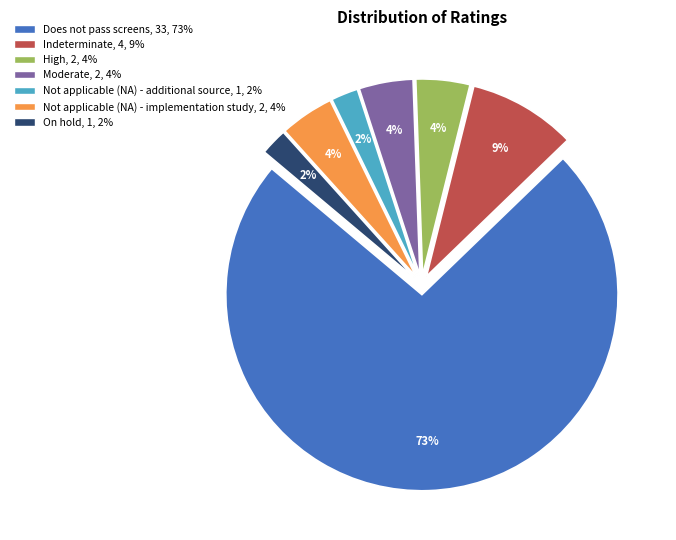

To the nearest percent, what portion does Indeterminate represent?

9%